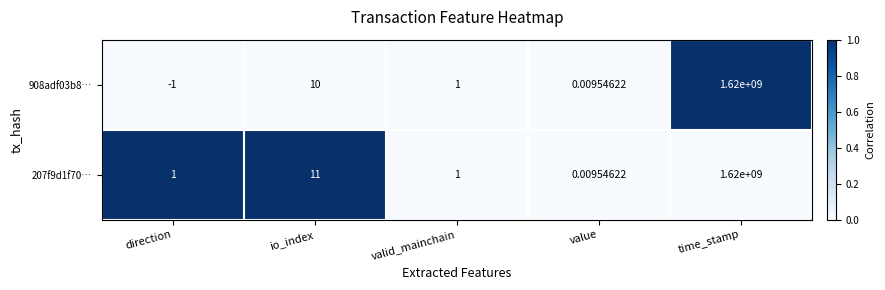

Where does the 908adf03b8… series first go above 1?

io_index